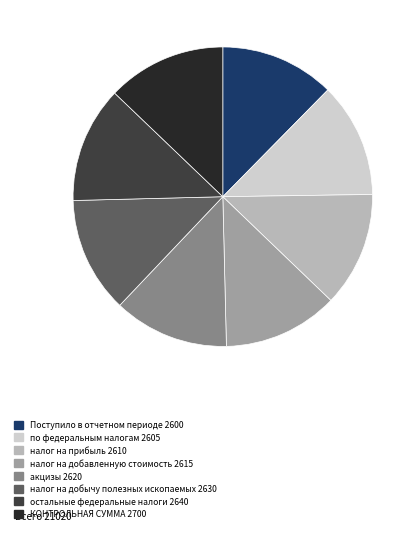

Combined, do налог на добавленную стоимость 2615 and остальные федеральные налоги 2640 account for over 50%?

No